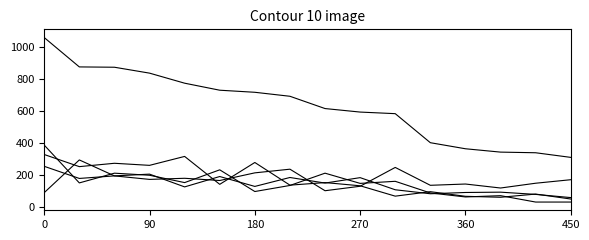

How many lines are shown in the chart?

5